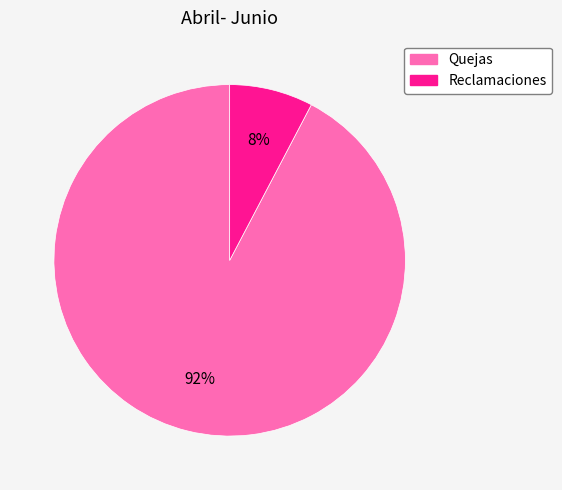

What percentage is the Quejas slice, to the nearest percent?

92%